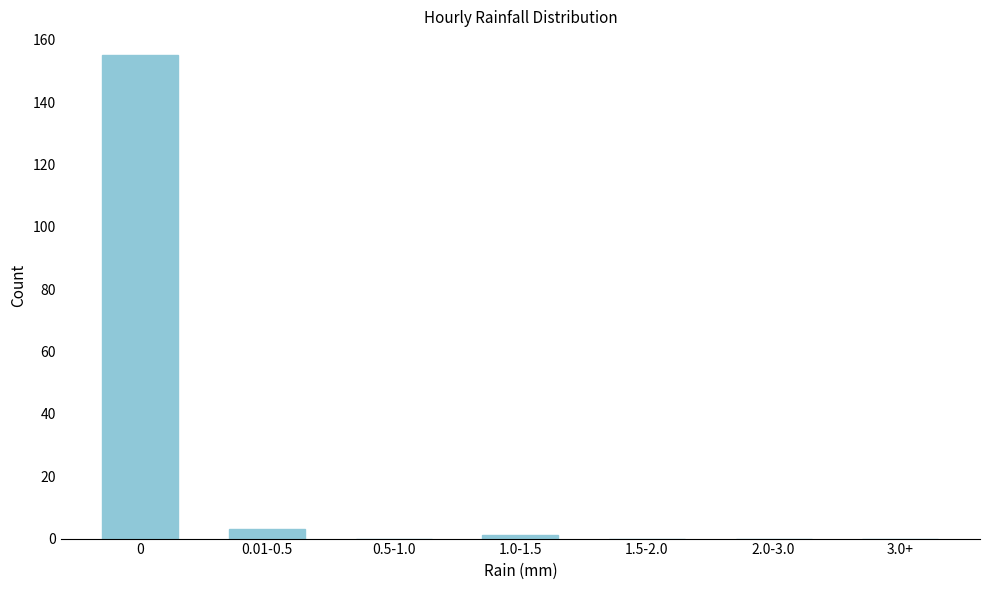

Reading left to right, list all the values displayed in this chart.

0=155	0.01-0.5=3	0.5-1.0=0	1.0-1.5=1	1.5-2.0=0	2.0-3.0=0	3.0+=0